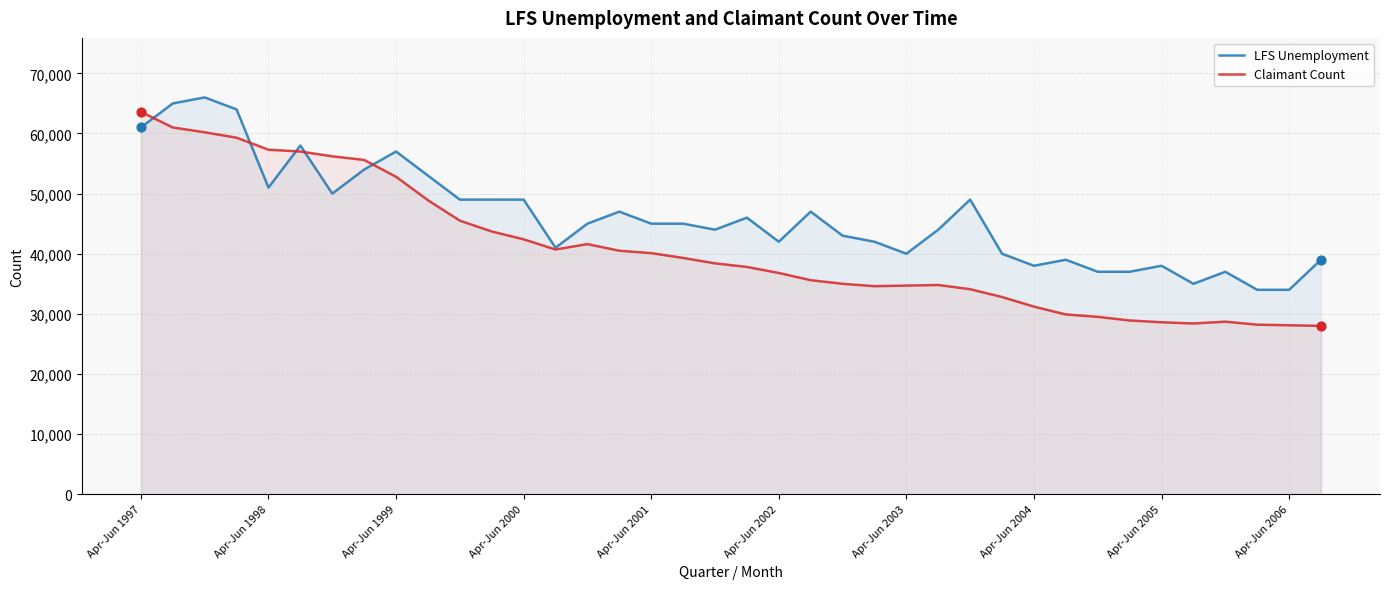

Which series contains the lowest Y value?

Claimant Count